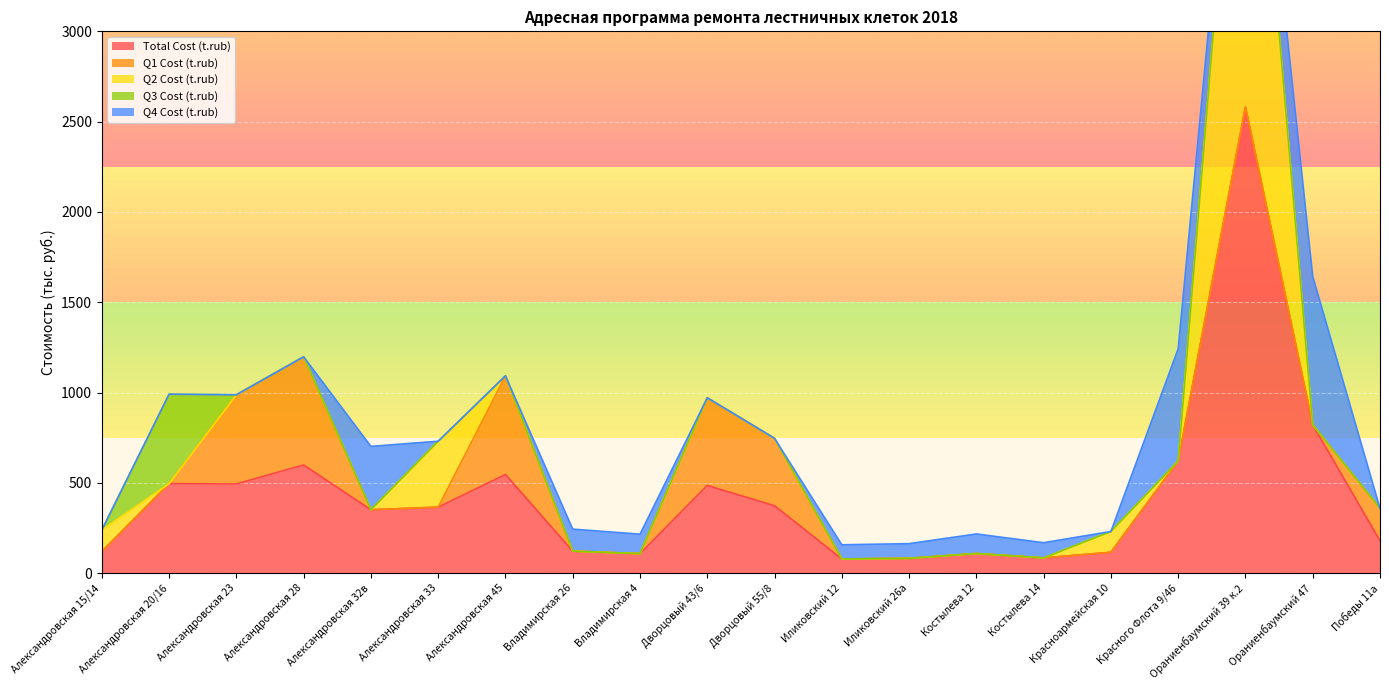

At which label does Total Cost (t.rub) first exceed 365?

Александровская 20/16